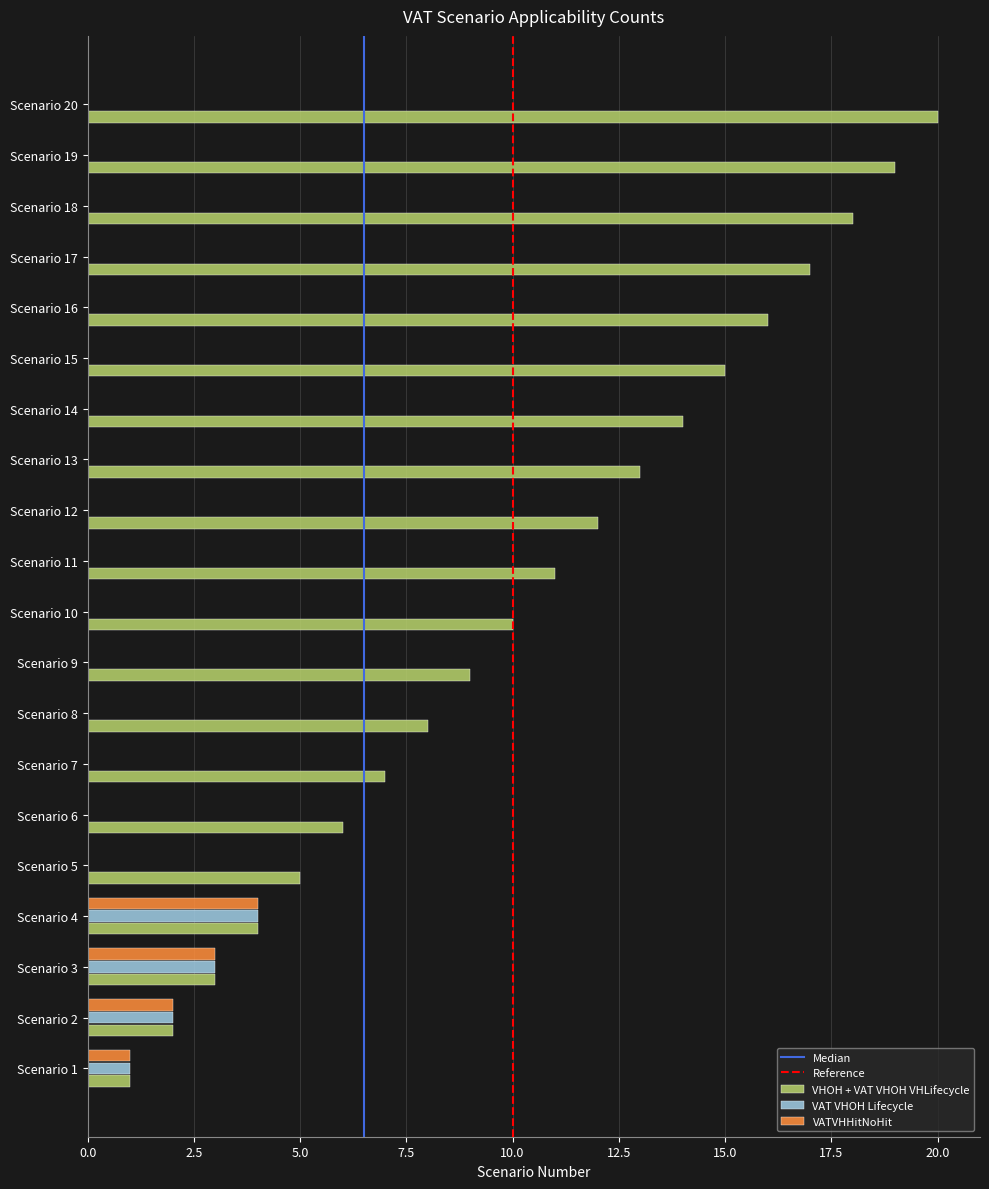

Is the value of VHOH + VAT VHOH VHLifecycle at Scenario 20 greater than the value of VATVHHitNoHit at Scenario 13?

Yes